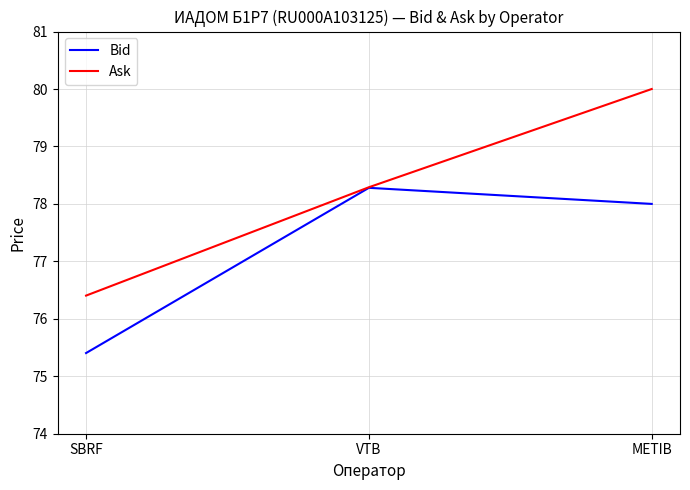

What are all the series names shown in the legend?

Bid, Ask